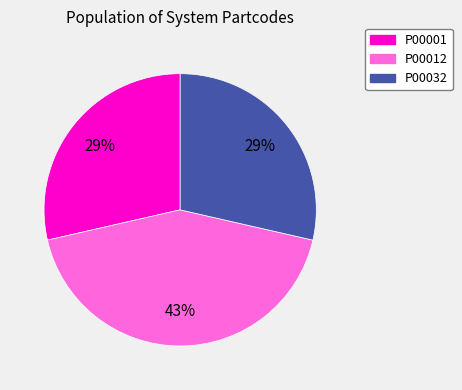

Do P00001 and P00012 together represent more than half of the pie?

Yes